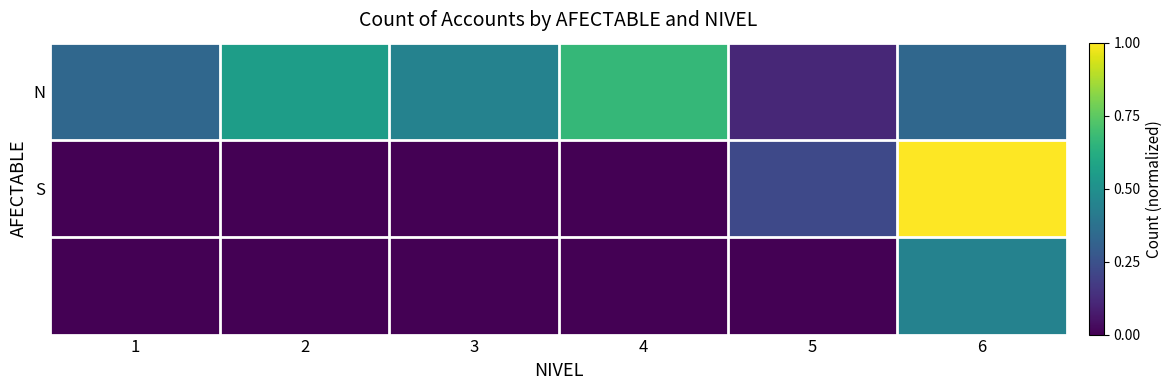

At how many categories does at least one series exceed 0?

6